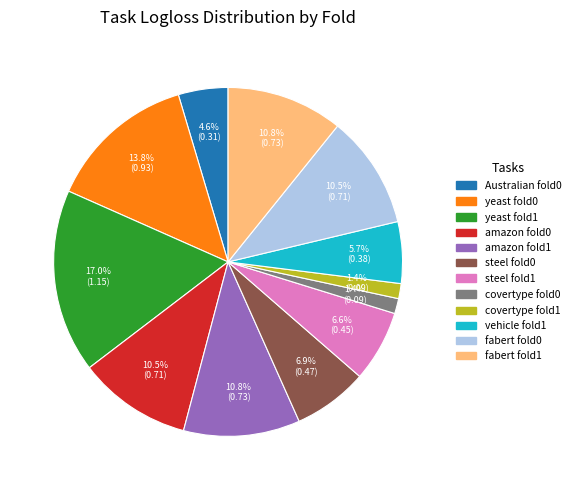

Between amazon fold1 and covertype fold1, which is larger?

amazon fold1